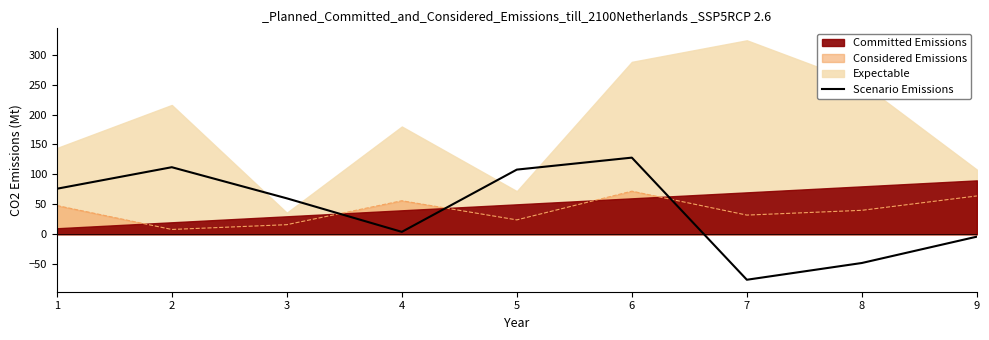

Rank the categories by value from highest to lowest.

6, 2, 5, 1, 3, 4, 9, 8, 7